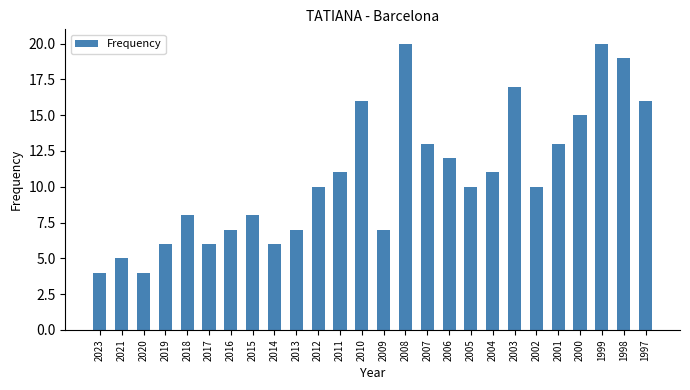

What value does the data have at 2015, to the nearest 10?

10